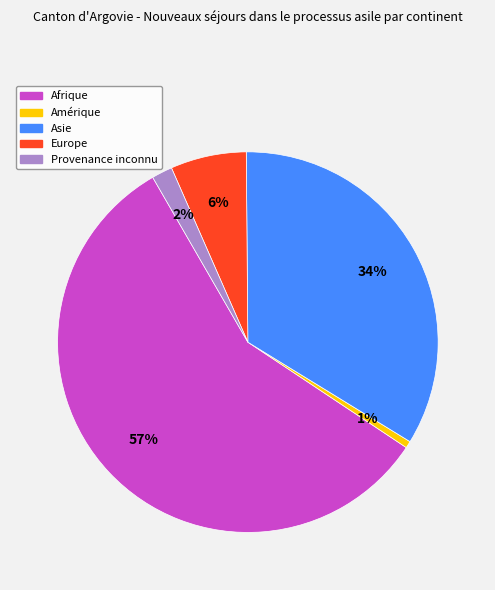

To the nearest percent, what is the average slice percentage?

20%